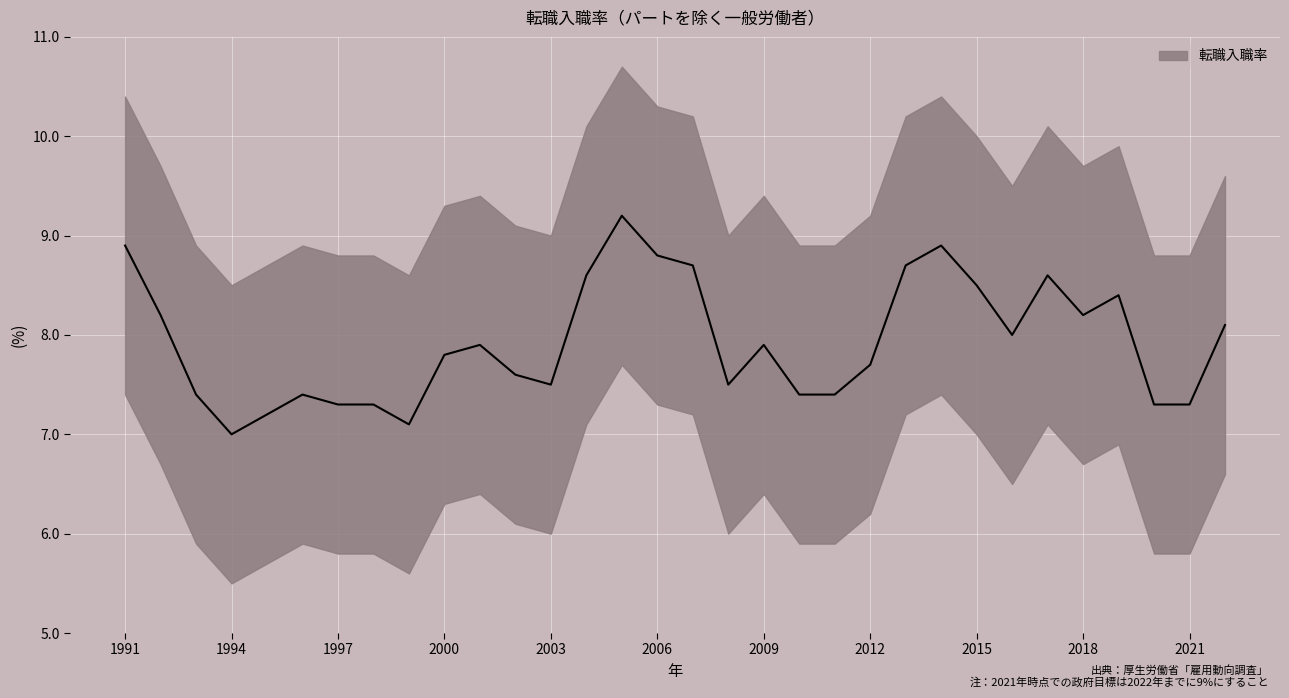

Rank the categories by value from lowest to highest.

1994, 1999, 1995, 1997, 1998, 2020, 2021, 1993, 1996, 2010, 2011, 2003, 2008, 2002, 2012, 2000, 2001, 2009, 2016, 2022, 1992, 2018, 2019, 2015, 2004, 2017, 2007, 2013, 2006, 1991, 2014, 2005